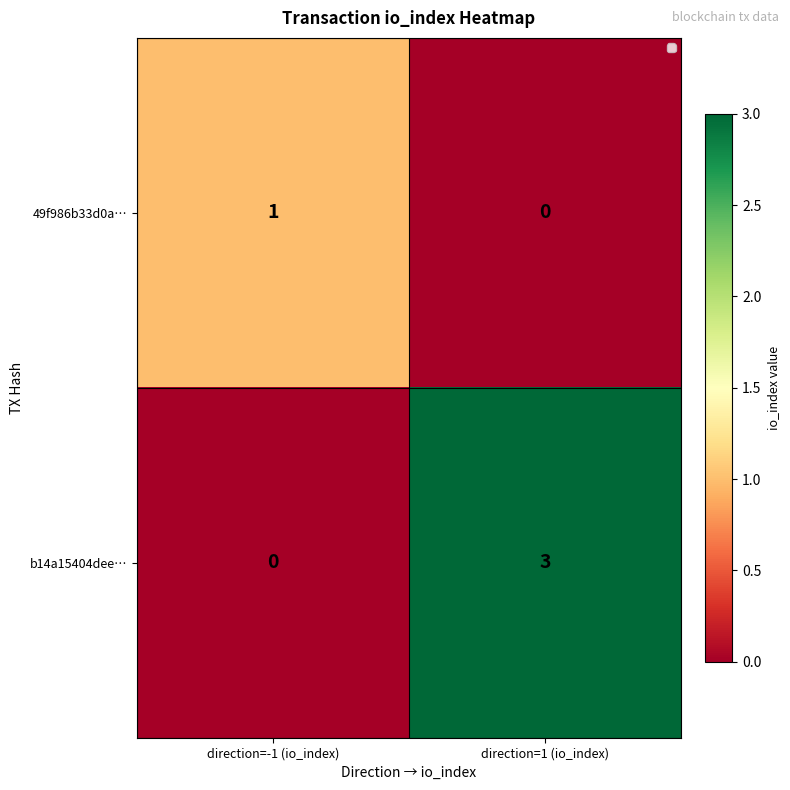

What is the spread (max minus min) of values at direction=1 (io_index)?

3